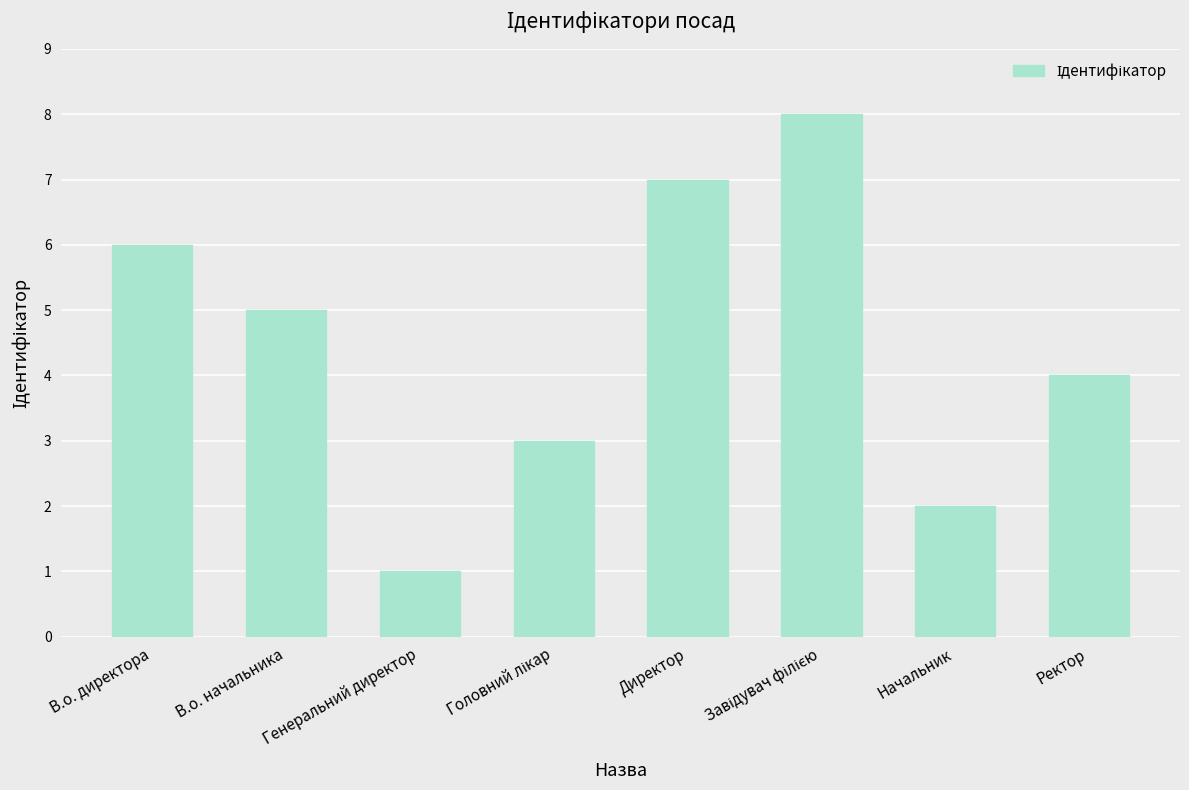

What position from the left is В.о. начальника?

2